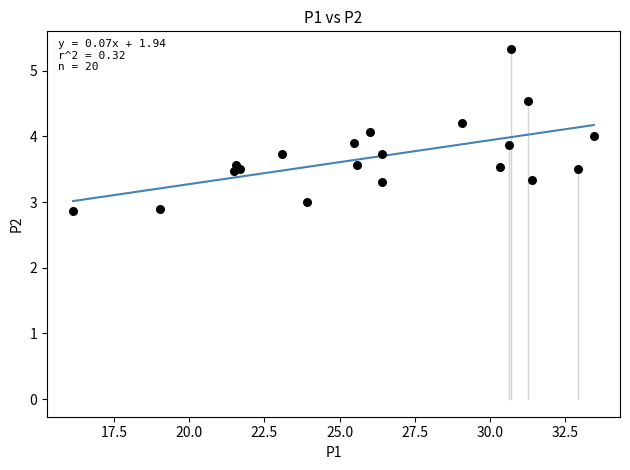

What is the range of Y values (max minus min)?

2.5